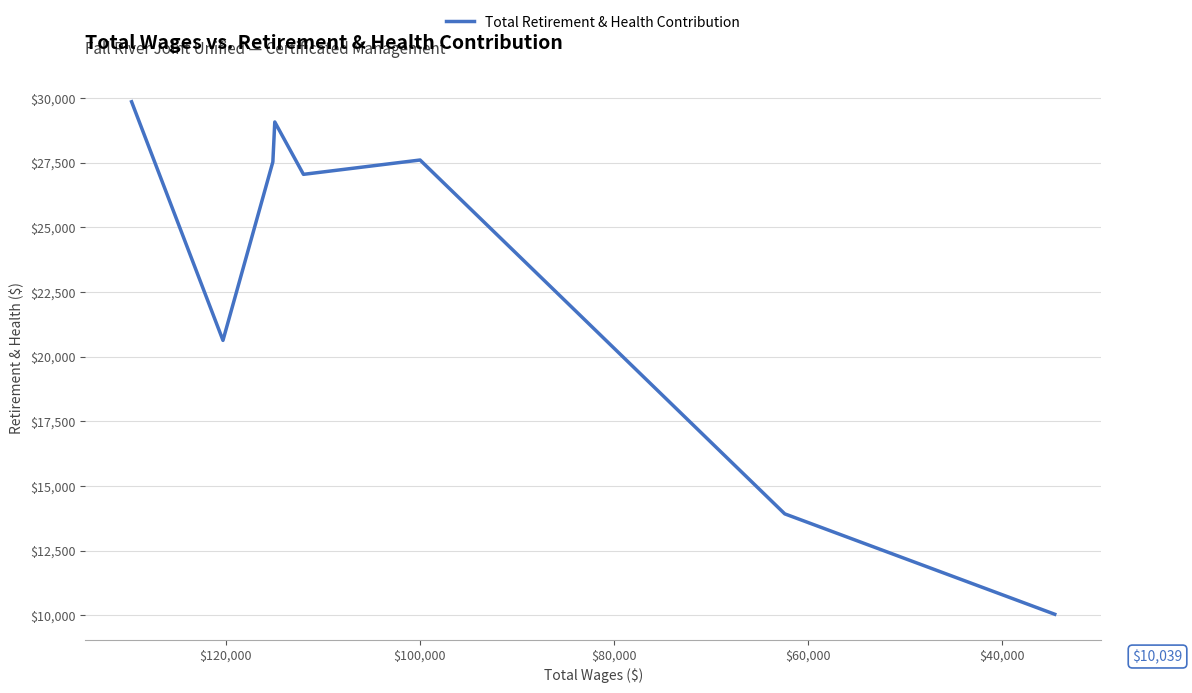

How many data points are less than 27532?

4